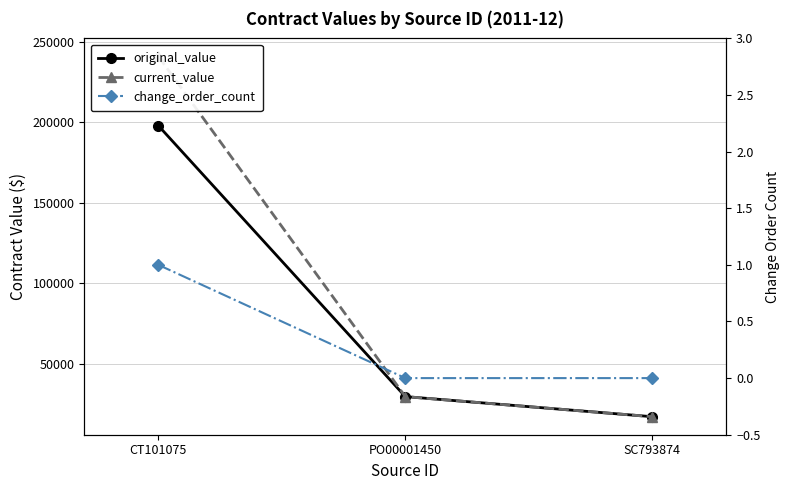

What is the highest value of the original_value series?

198000.0